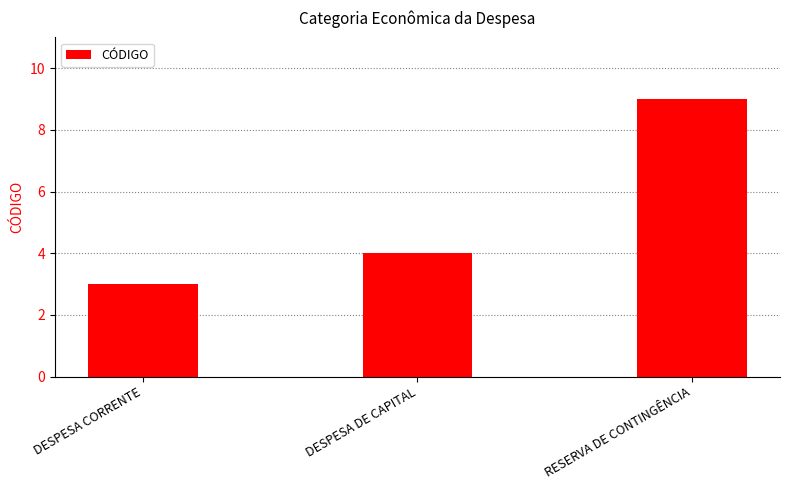

Which category has the highest value across all series?

RESERVA DE CONTINGÊNCIA